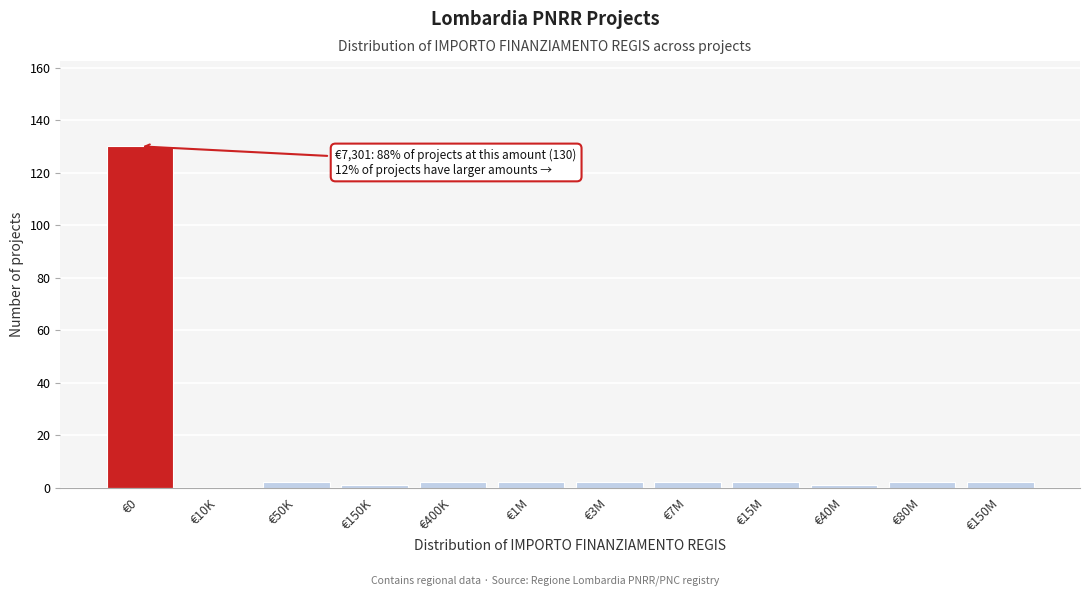

Reading left to right, extract all data points from this chart.

€0=130	€10K=0	€50K=2	€150K=1	€400K=2	€1M=2	€3M=2	€7M=2	€15M=2	€40M=1	€80M=2	€150M=2